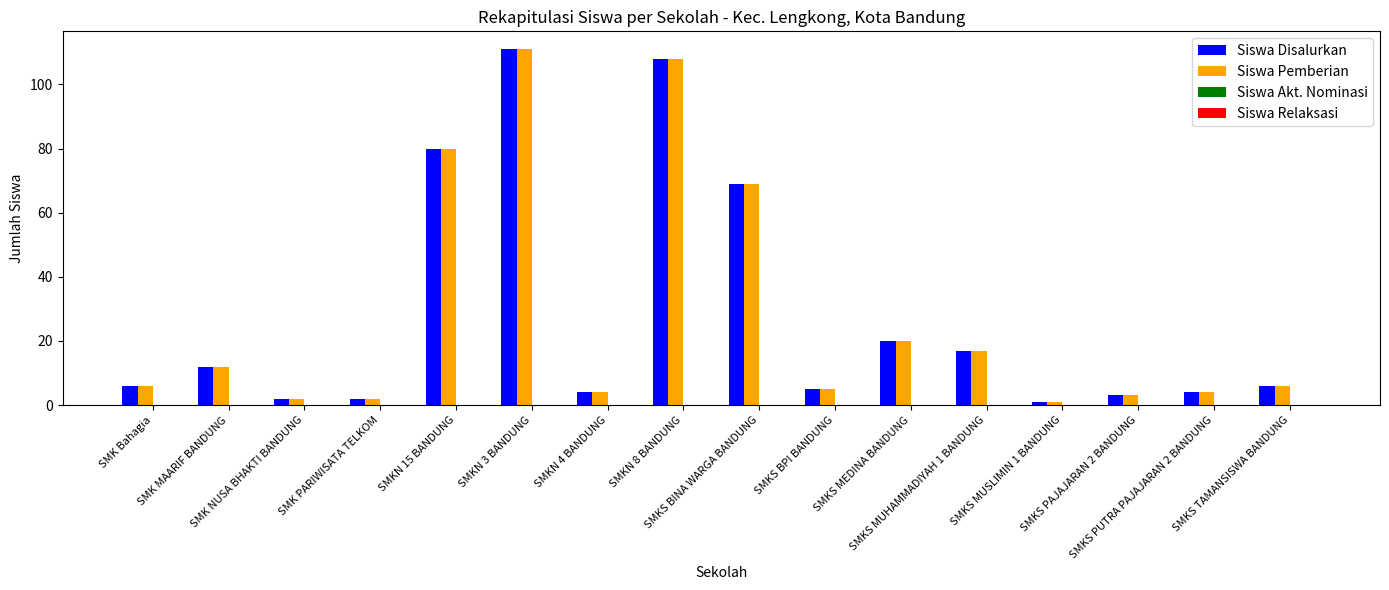

How many categories are shown in the chart?

16